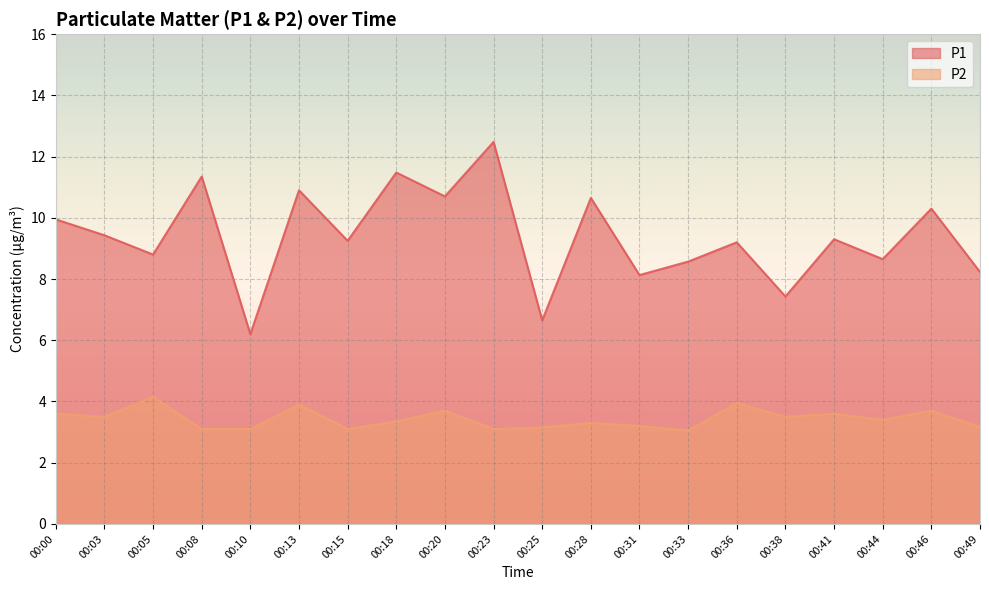

The value of P1 at 00:20 is 10.7. True or false?

True